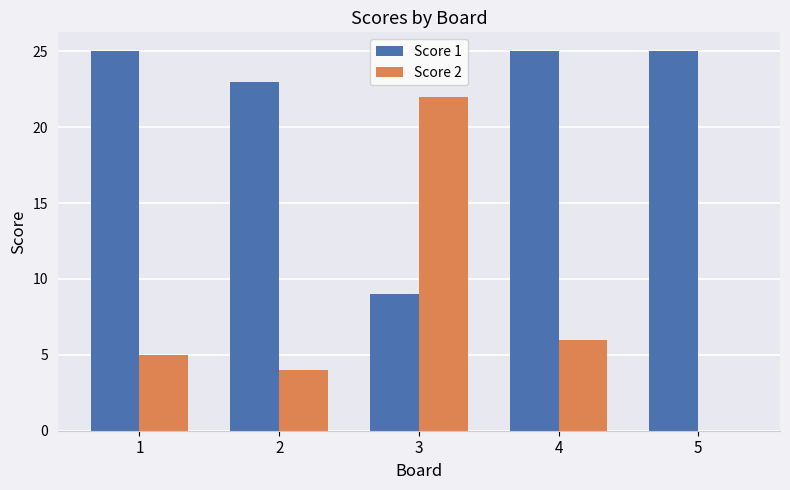

What is the spread (max minus min) of values at 5?

25